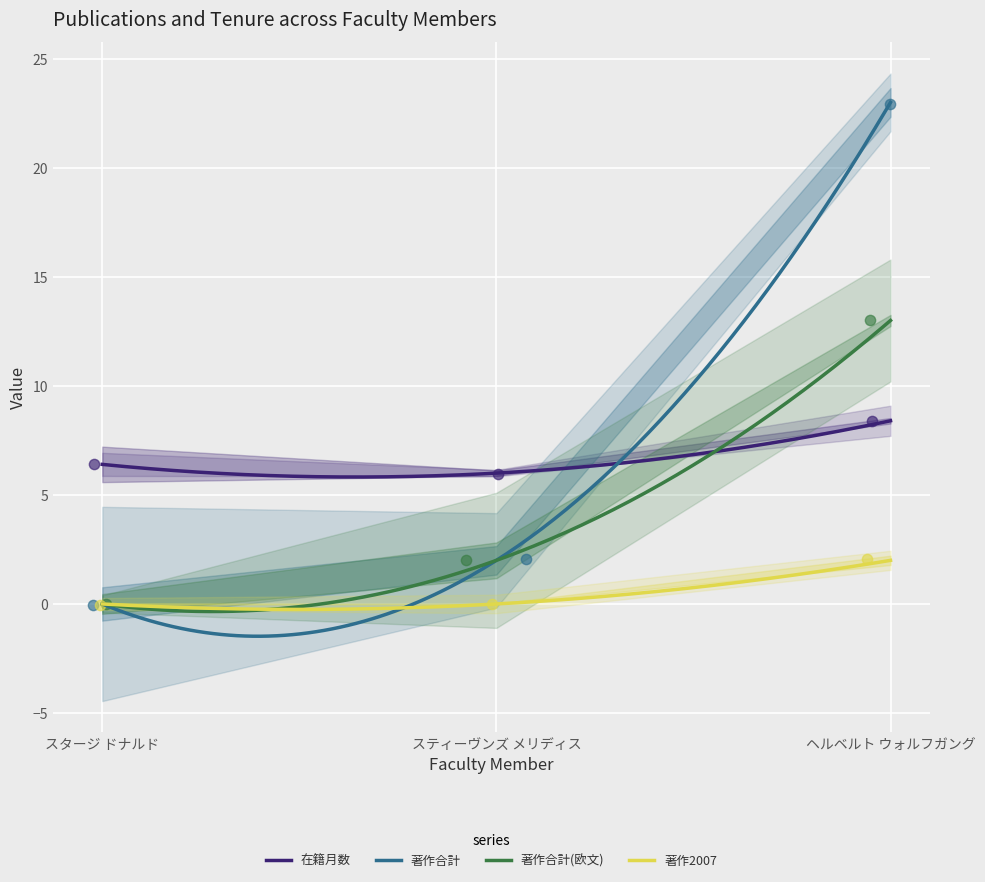

At which category is the sum across all series the highest?

ヘルベルト ウォルフガング